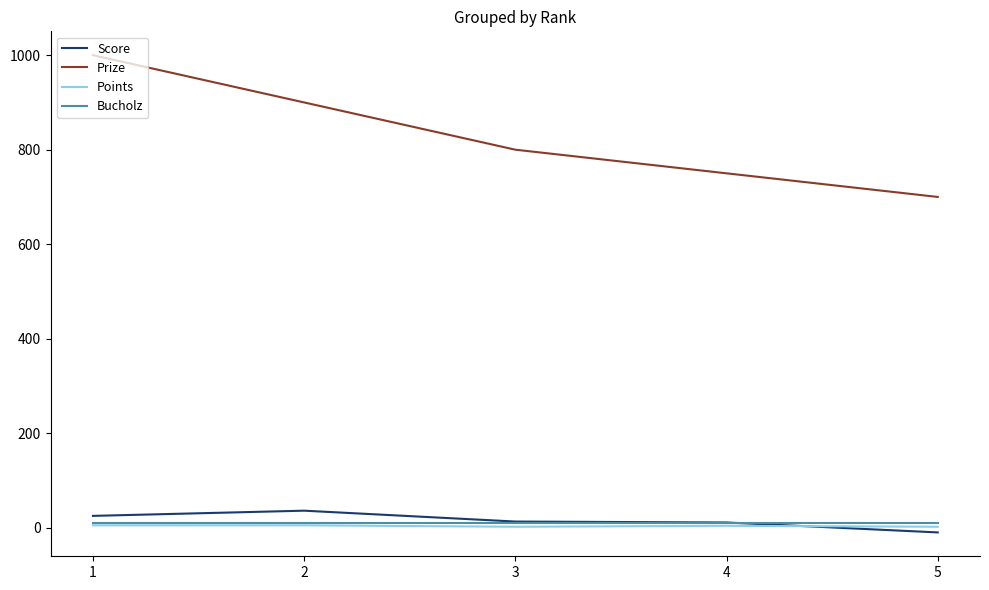

What is the highest value of the Score series?

36